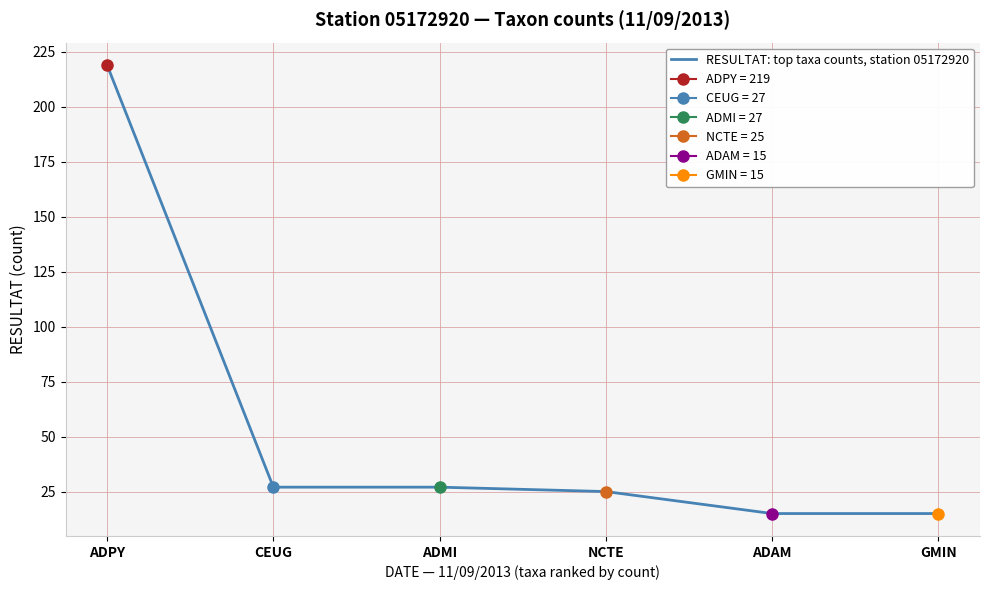

At which label is the value closest to 117?

CEUG